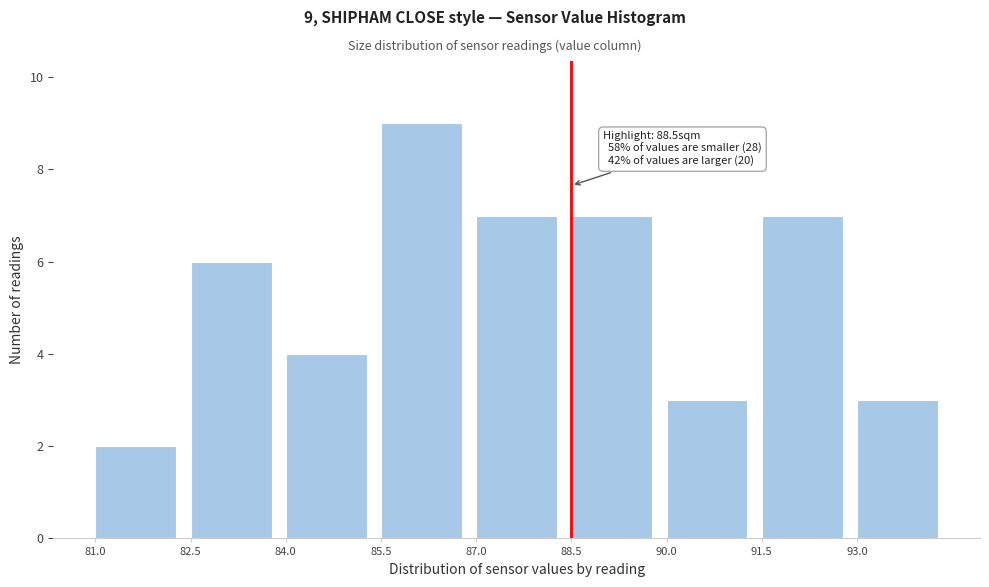

Over which range of the x-axis is the bar tallest?

85.5 to 87.0